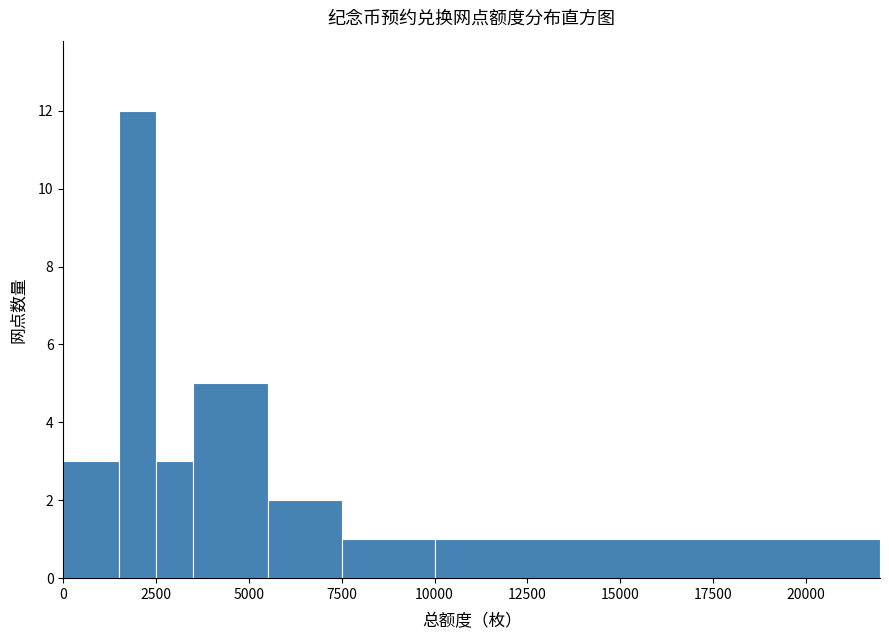

Around what value on the x-axis is the tallest bar? Give the approximate position of its centre, as read against the axis.

2000